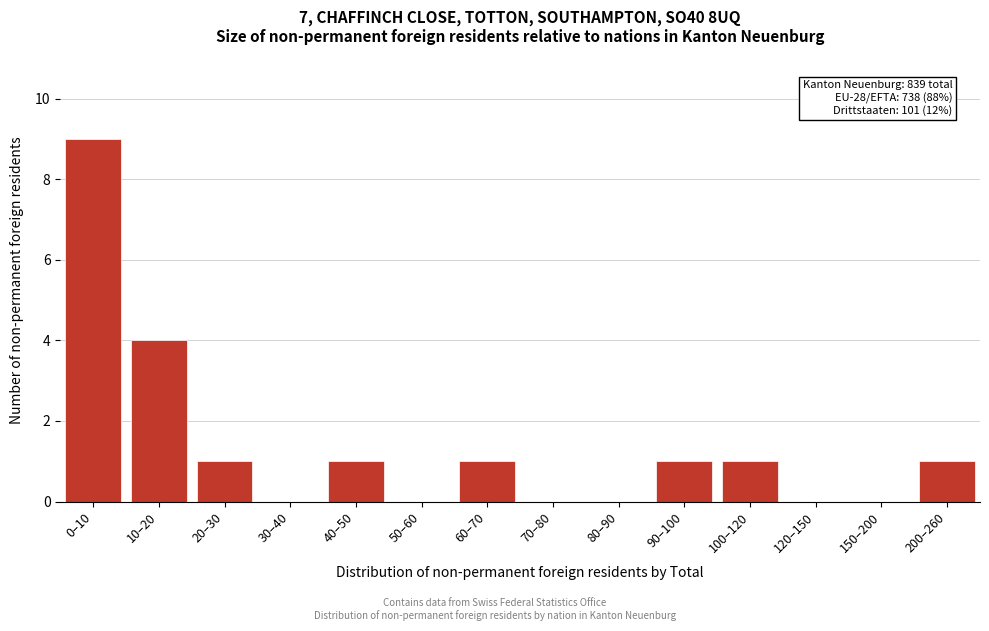

Reading left to right, extract all data points from this chart.

0–10=9	10–20=4	20–30=1	30–40=0	40–50=1	50–60=0	60–70=1	70–80=0	80–90=0	90–100=1	100–120=1	120–150=0	150–200=0	200–260=1